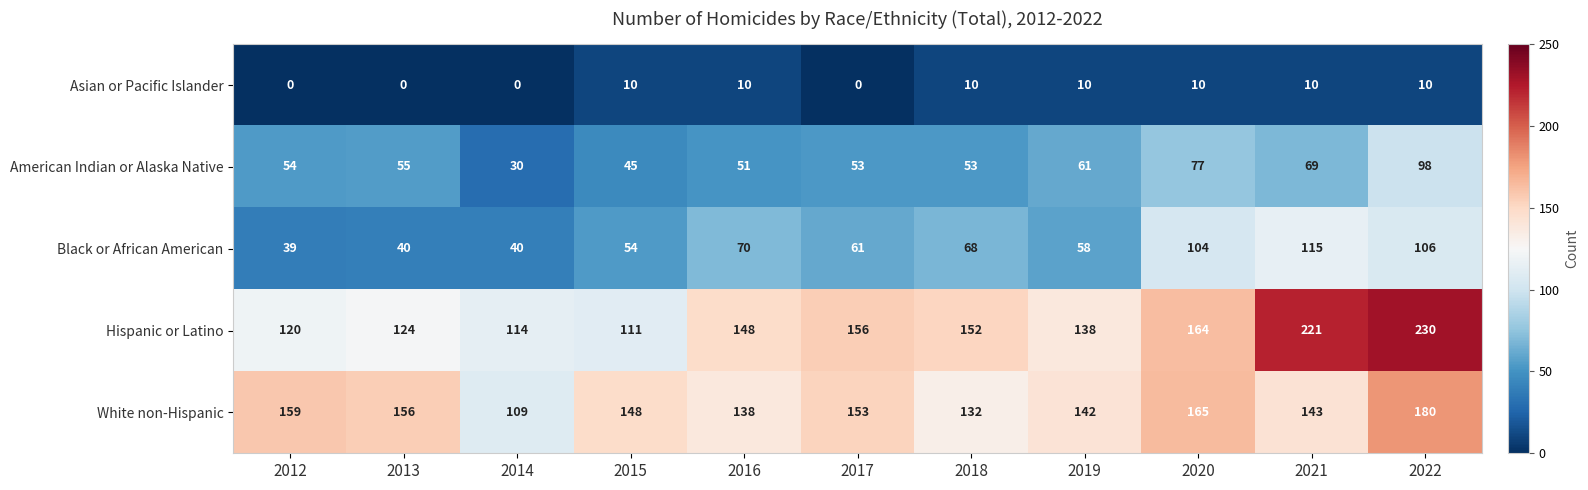

Which series changed the most between 2014 and 2015?

White non-Hispanic